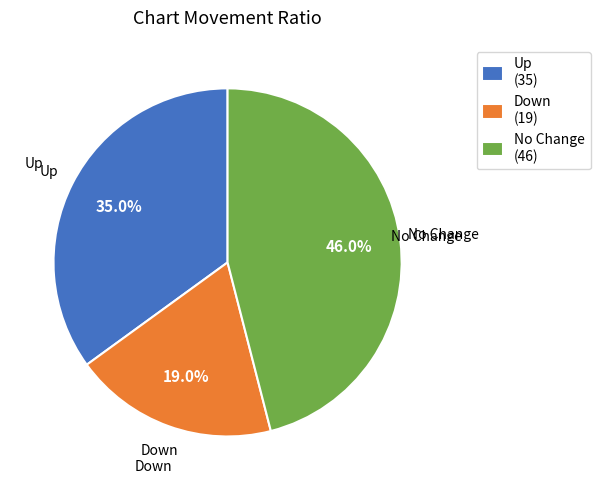

What is the largest slice in the pie chart?

No Change (46)